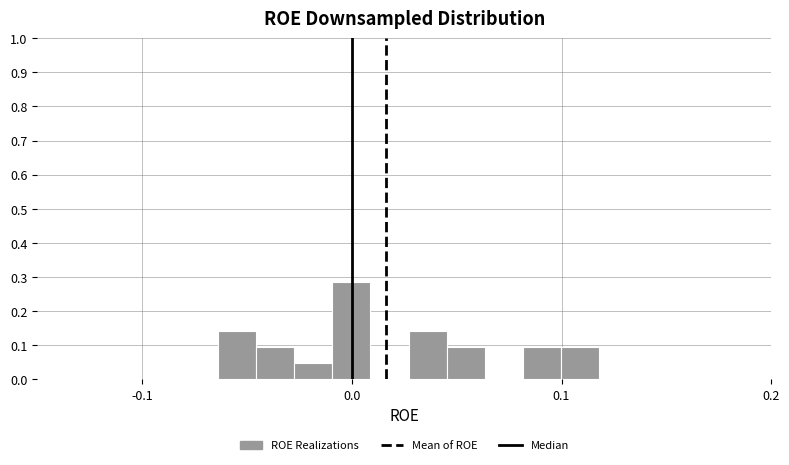

Read against the x-axis, roughly where is the centre of the tallest bar?

0.00